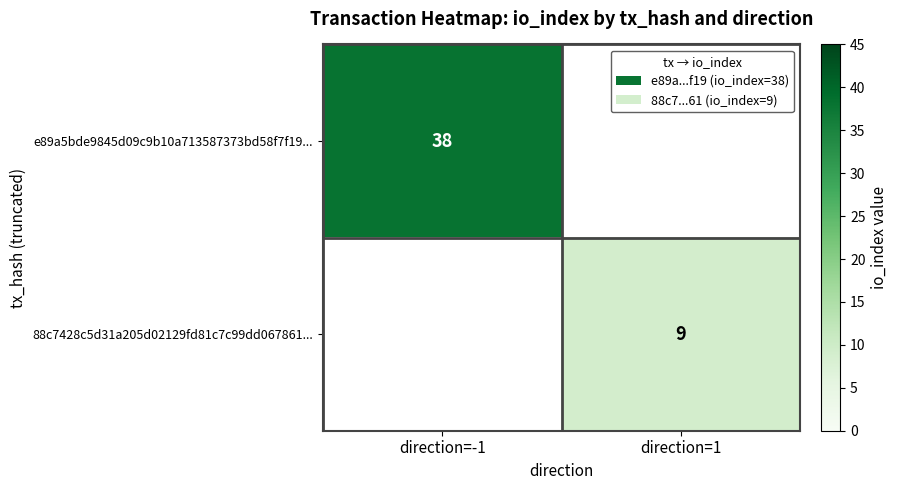

The 88c7428c5d31a205d02129fd81c7c99dd067861... series shows 12 at direction=1. True or false?

False